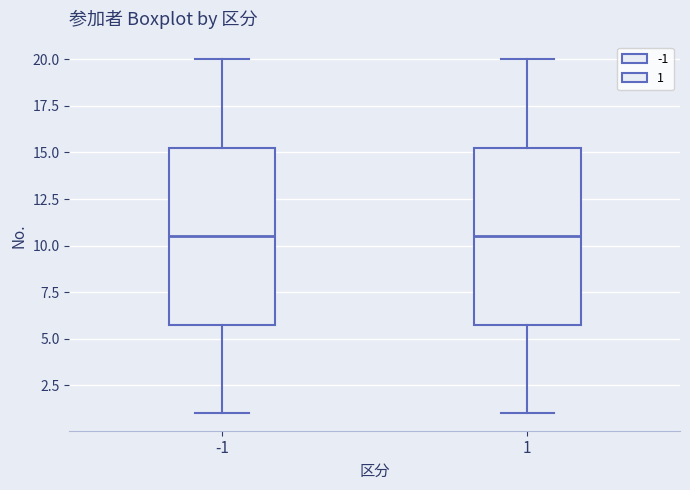

Reading left to right, read every box against the y-axis: the position of its median line, the range the box covers, and the ends of its whiskers. The values are not printed on the chart, so give them approximately, as read against the axis.

-1: median 10.5, box 6.0 to 15.5, whiskers 1.0 to 20.0
1: median 10.5, box 6.0 to 15.5, whiskers 1.0 to 20.0